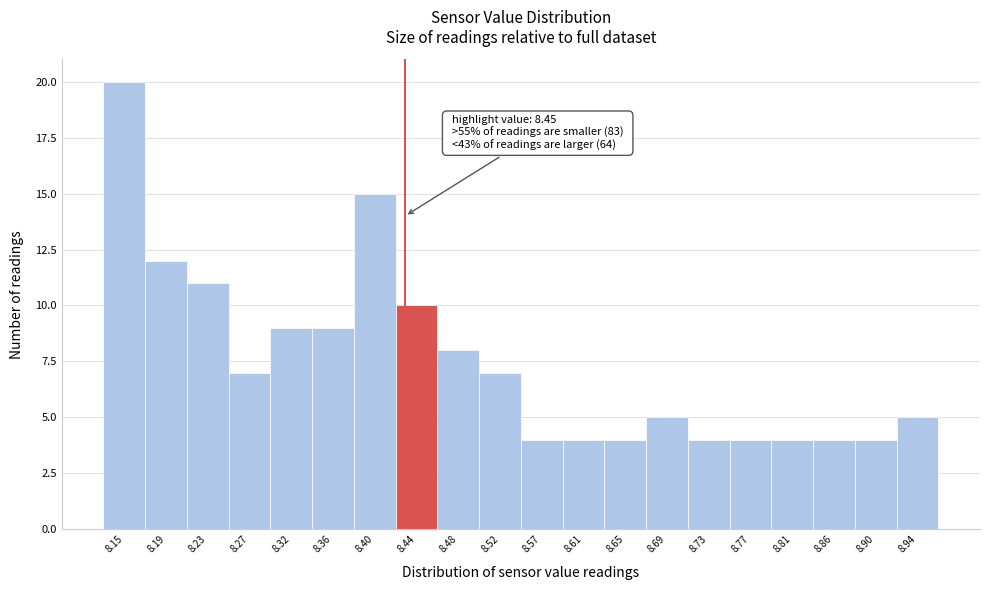

Reading left to right, transcribe all the data shown in this chart.

20	12	11	7	9	9	15	10	8	7	4	4	4	5	4	4	4	4	4	5